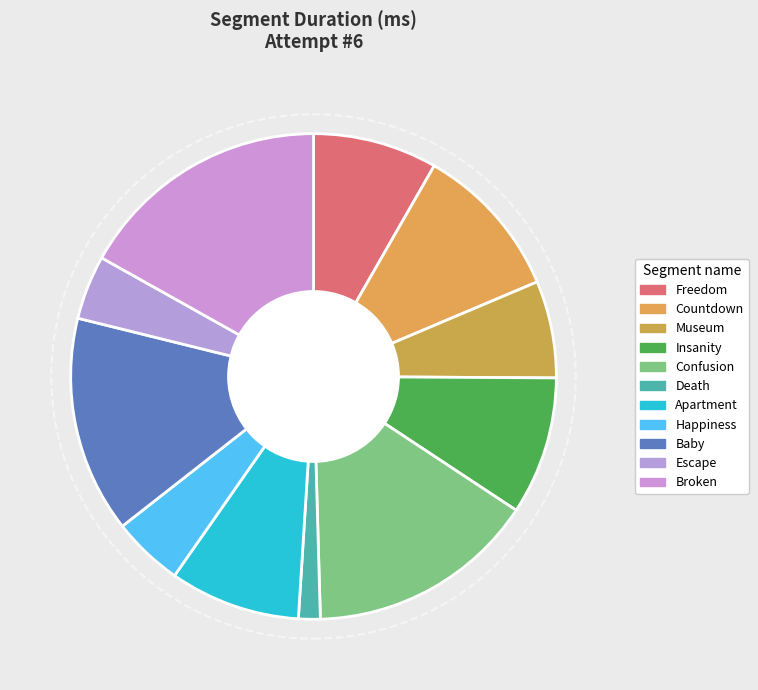

What portion of the pie excludes Confusion?

84.7%